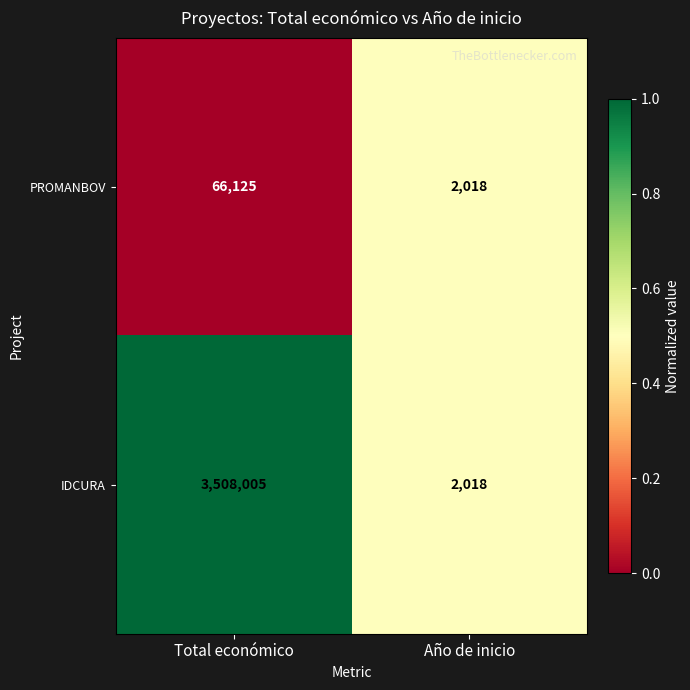

What is the sum of all PROMANBOV values?

68143